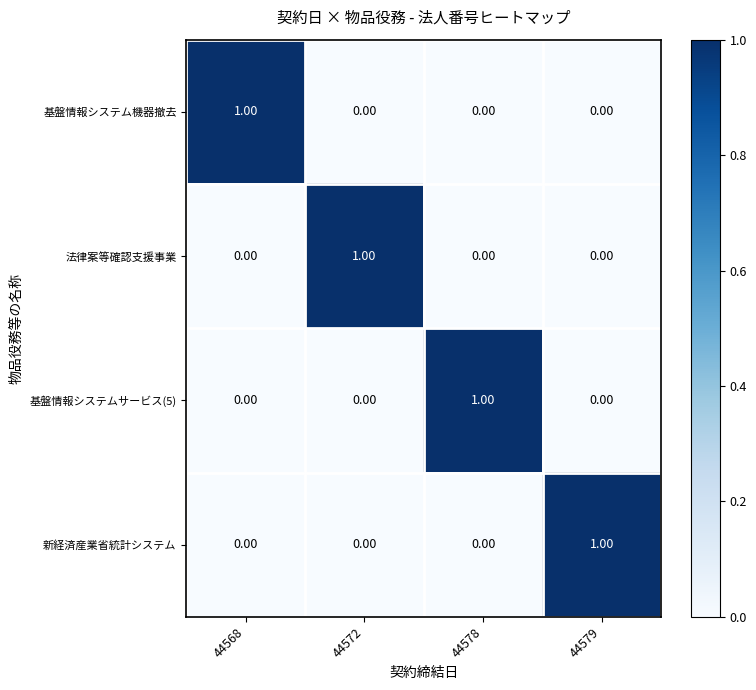

At how many categories does at least one series exceed 0?

4